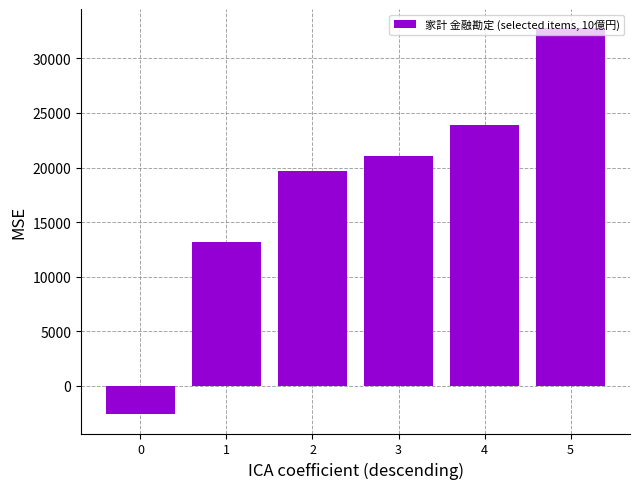

Approximately how many times larger is the value at 3 compared to 4?

0.9